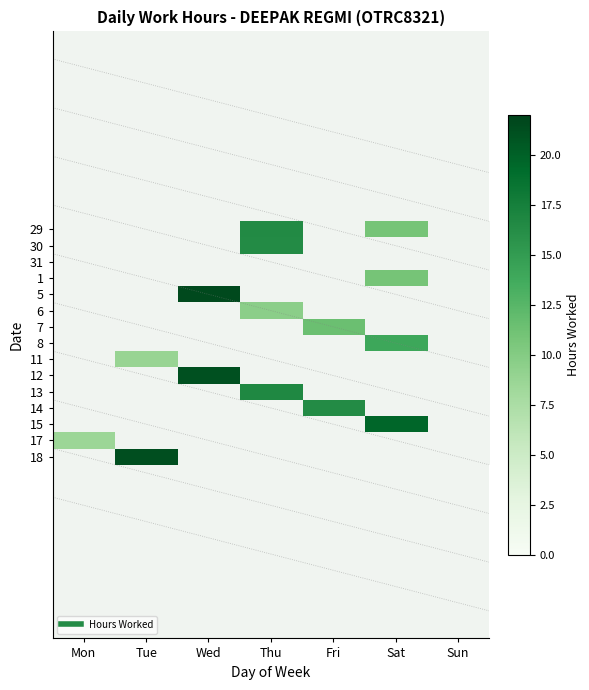

How many values in 17 are above zero?

1